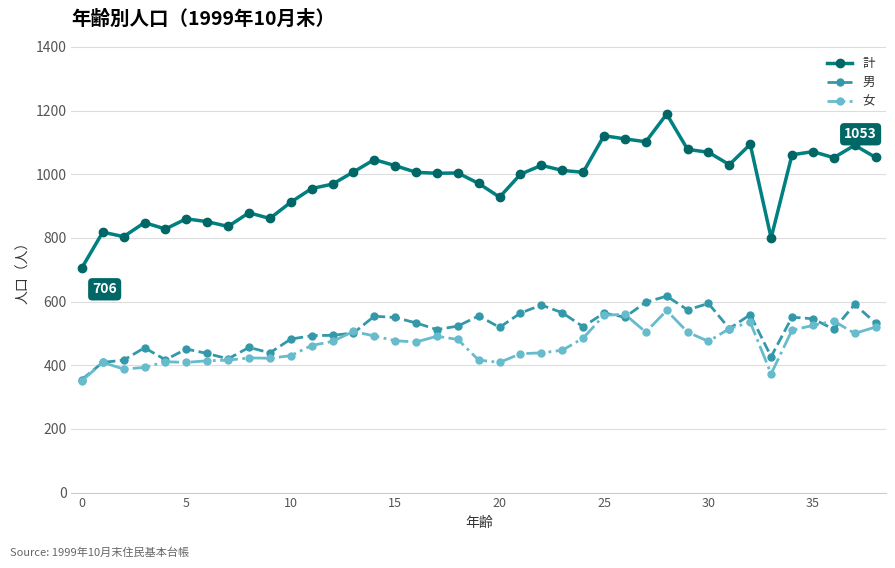

True or false: 女 and 計 cross at least once.

False